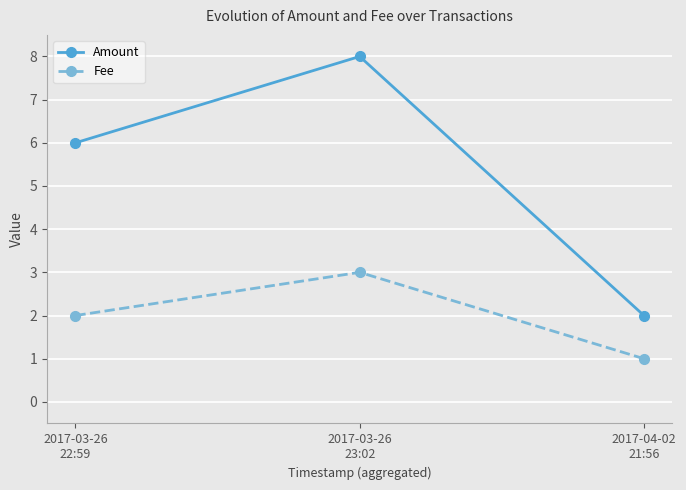

How many categories are shown in the chart?

3